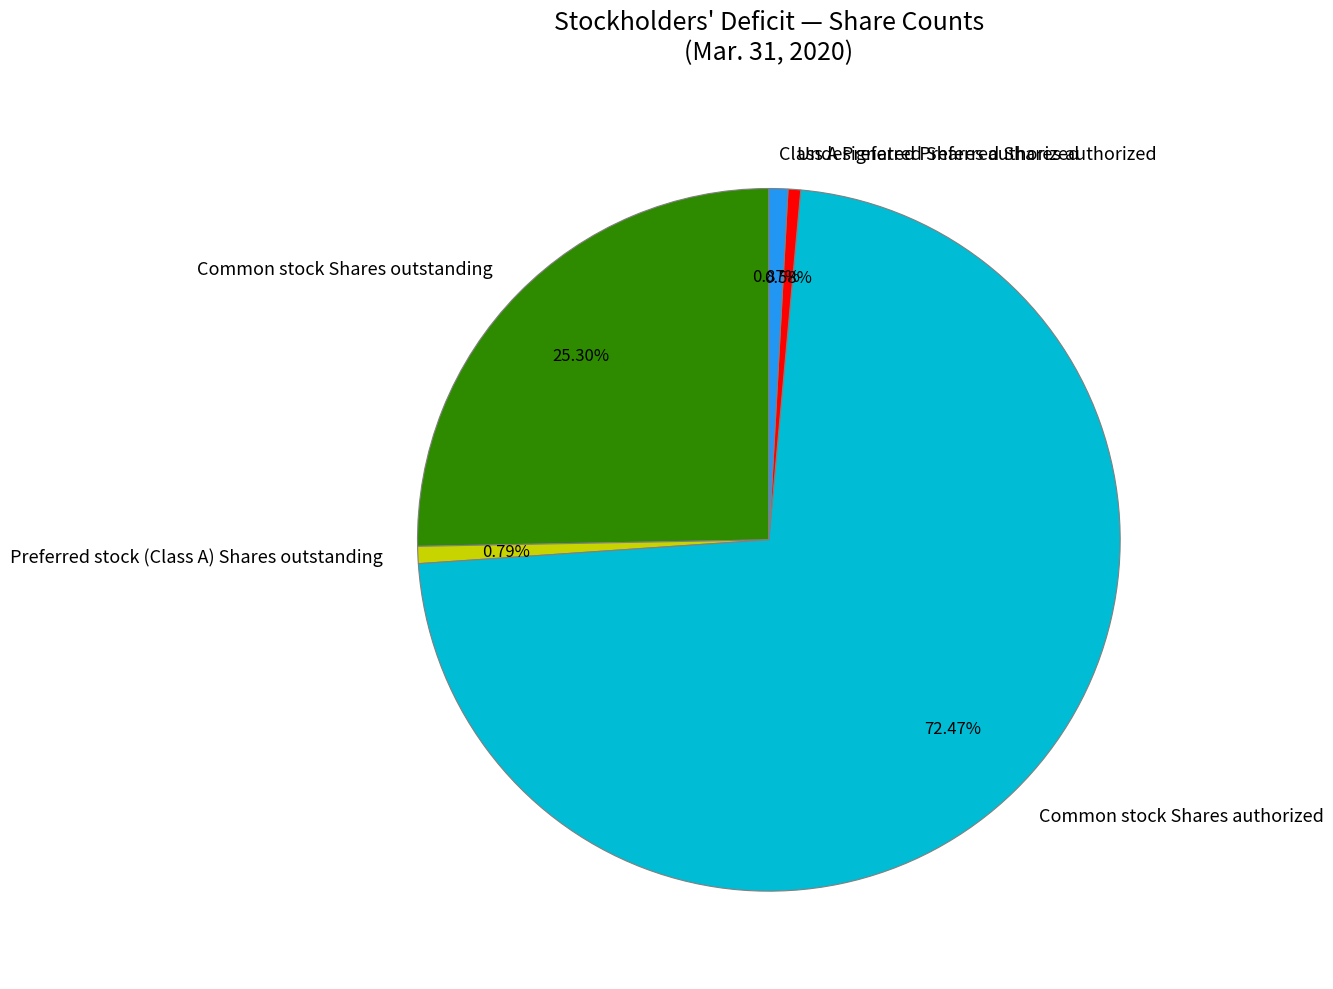

What is the largest slice in the pie chart?

Common stock Shares authorized